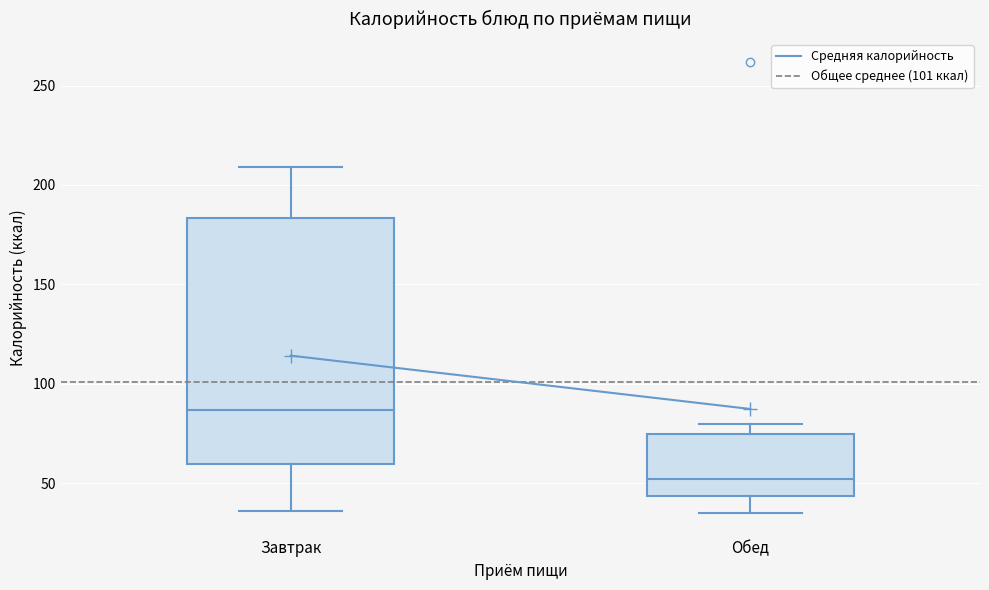

Where does the lower whisker of the box for Завтрак end on the y-axis? The values are not printed on the chart, so give them approximately, as read against the axis.

35